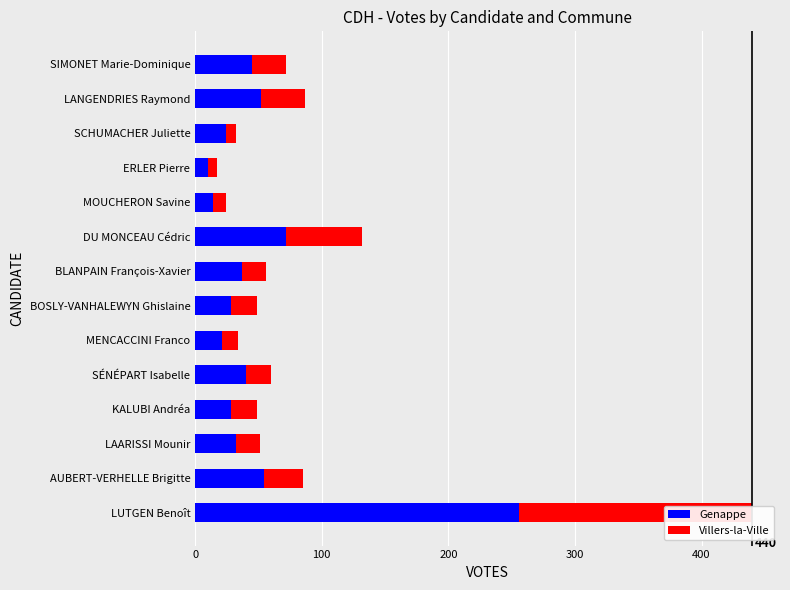

What are all the series names shown in the legend?

Genappe, Villers-la-Ville